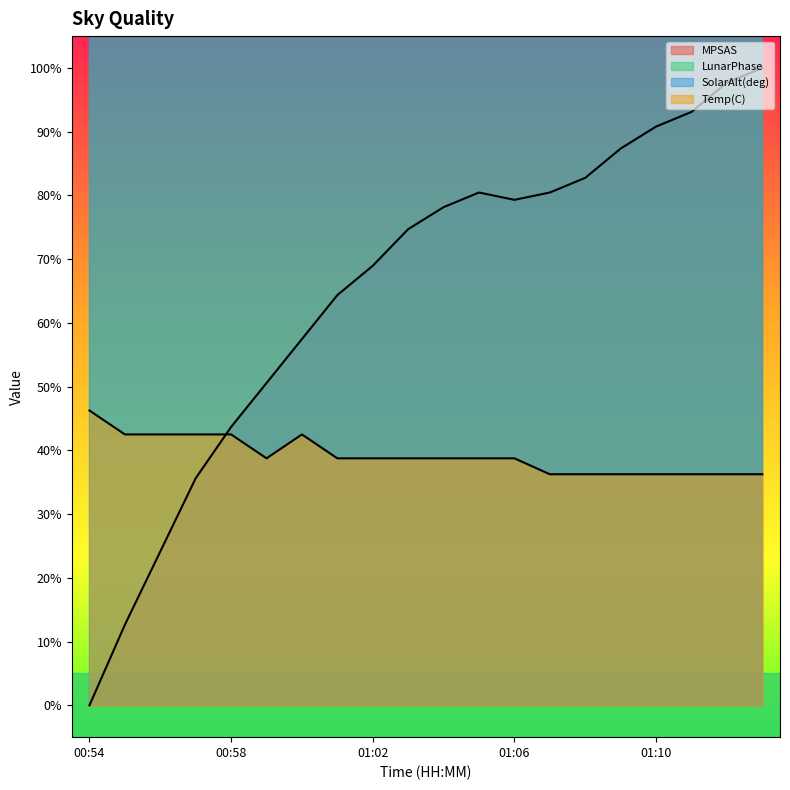

Which series has the widest spread of values?

SolarAlt(deg)